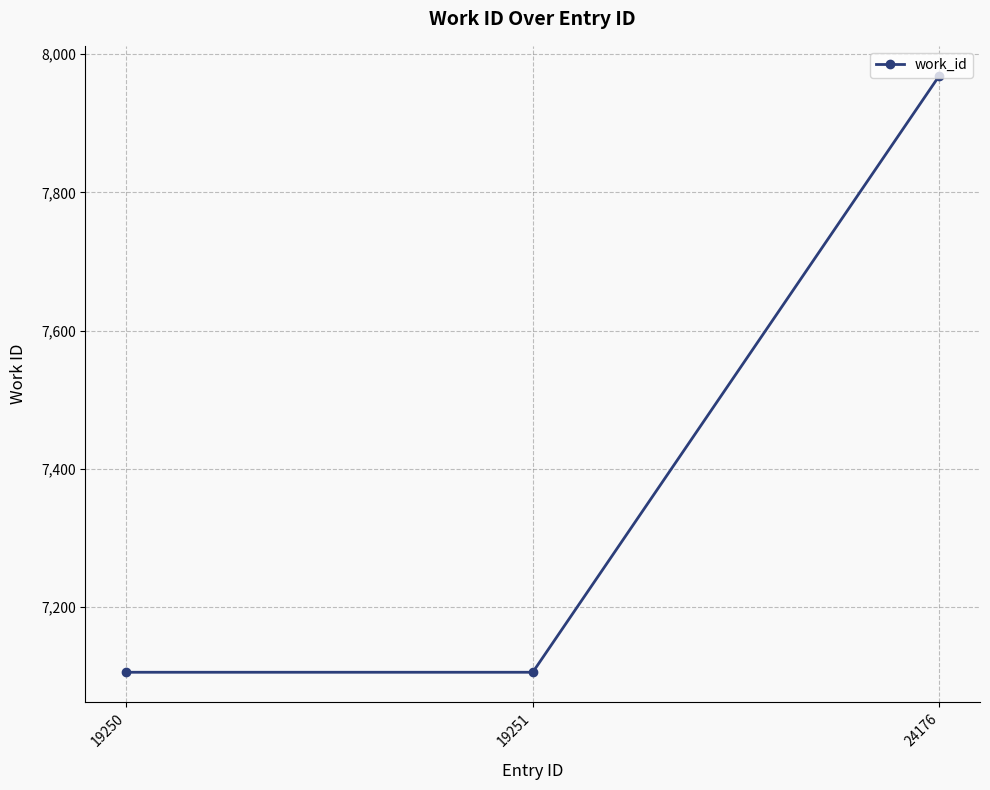

What is the average value?

7394